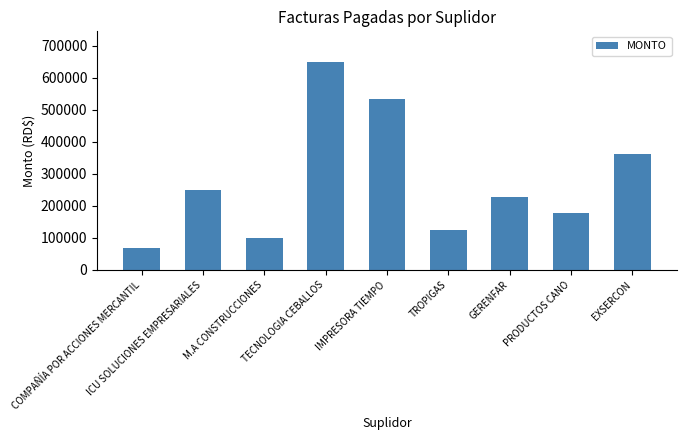

Approximately how many times larger is the value at PRODUCTOS CANO compared to TECNOLOGIA CEBALLOS?

0.3